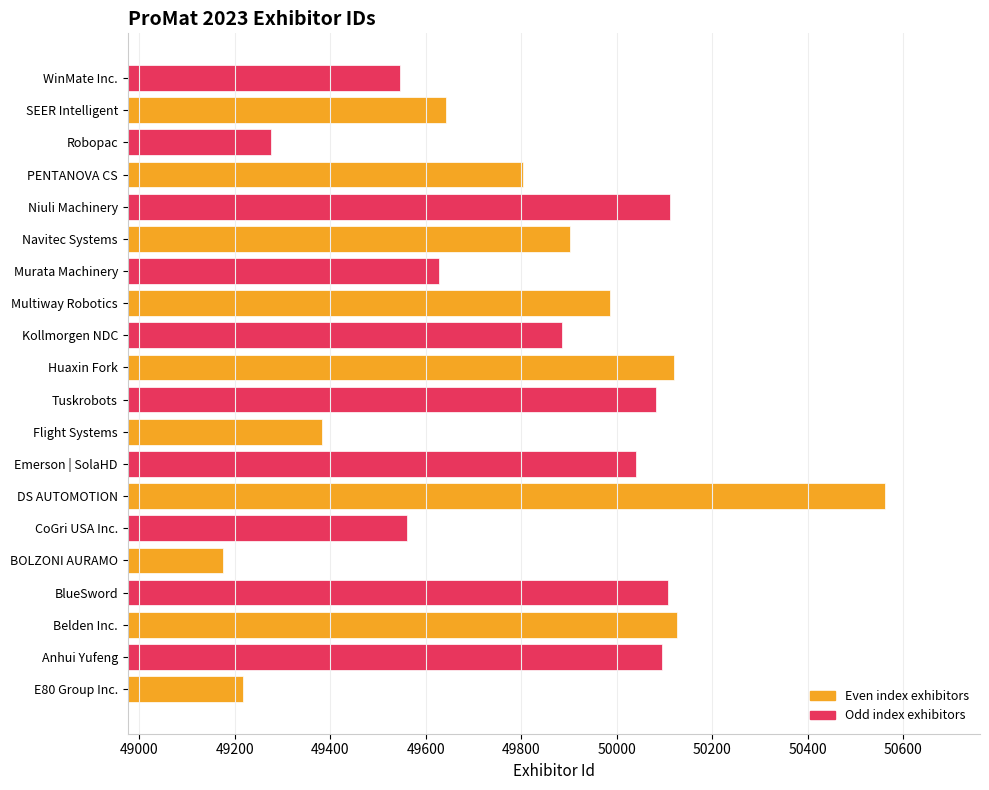

What is the change in value from Belden Inc. to DS AUTOMOTION?

+434